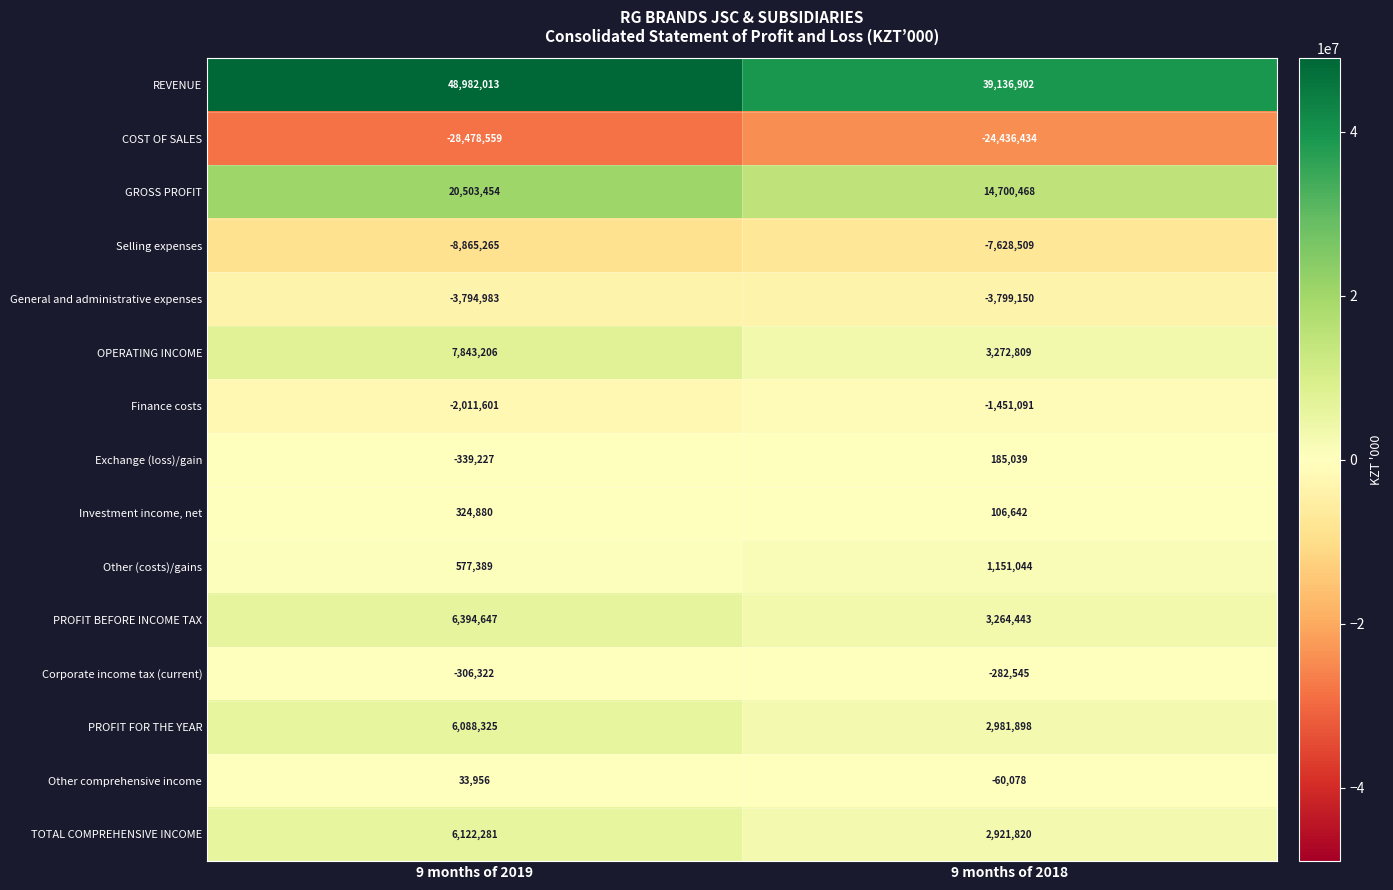

Rank the series at 9 months of 2018 from lowest to highest value.

COST OF SALES, Selling expenses, General and administrative expenses, Finance costs, Corporate income tax (current), Other comprehensive income, Investment income, net, Exchange (loss)/gain, Other (costs)/gains, TOTAL COMPREHENSIVE INCOME, PROFIT FOR THE YEAR, PROFIT BEFORE INCOME TAX, OPERATING INCOME, GROSS PROFIT, REVENUE